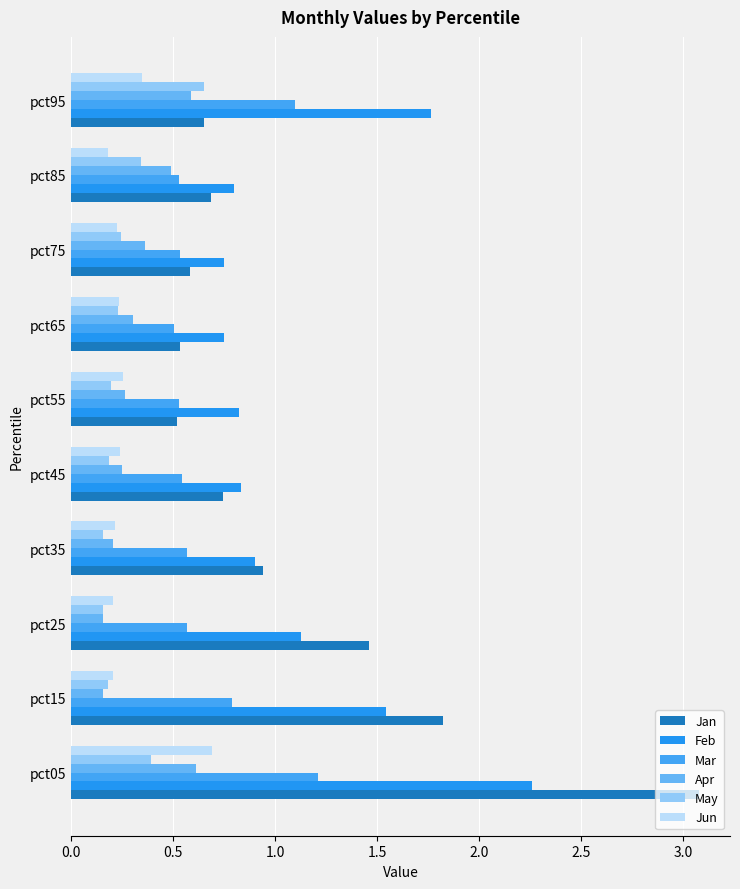

Count the number of data series in this chart.

6